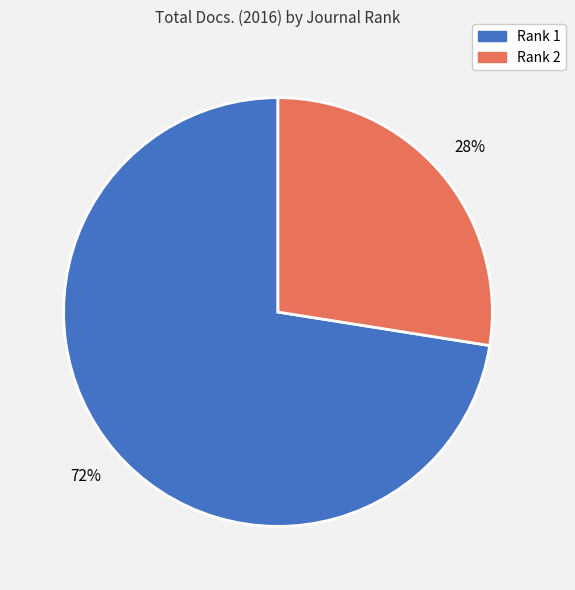

True or false: Rank 2 accounts for 28% of the total.

True